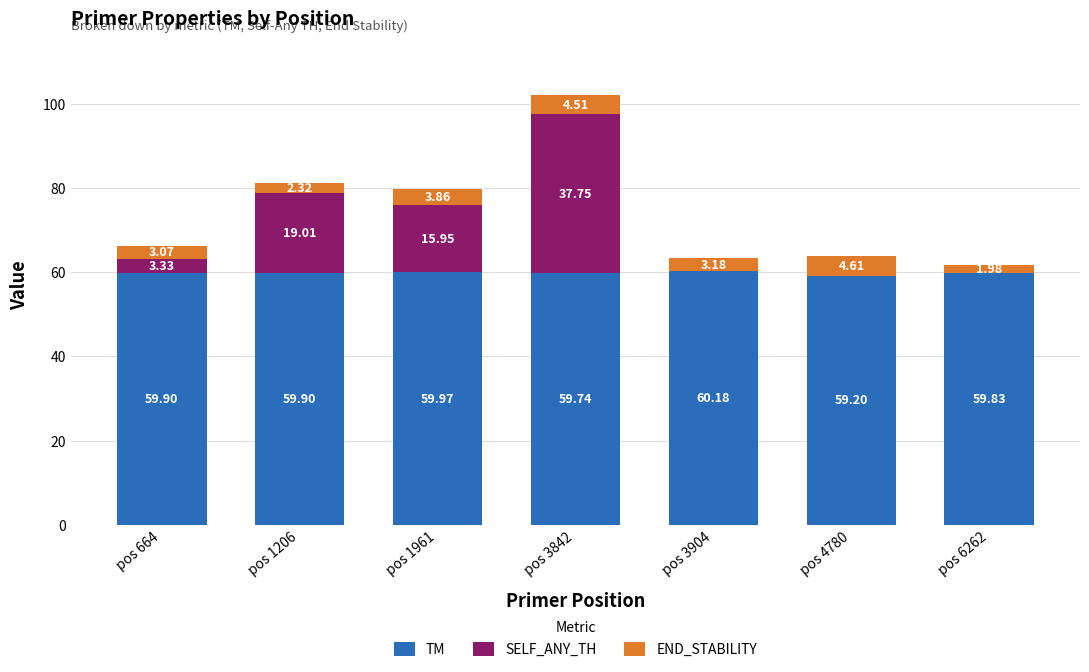

Count the number of data series in this chart.

3